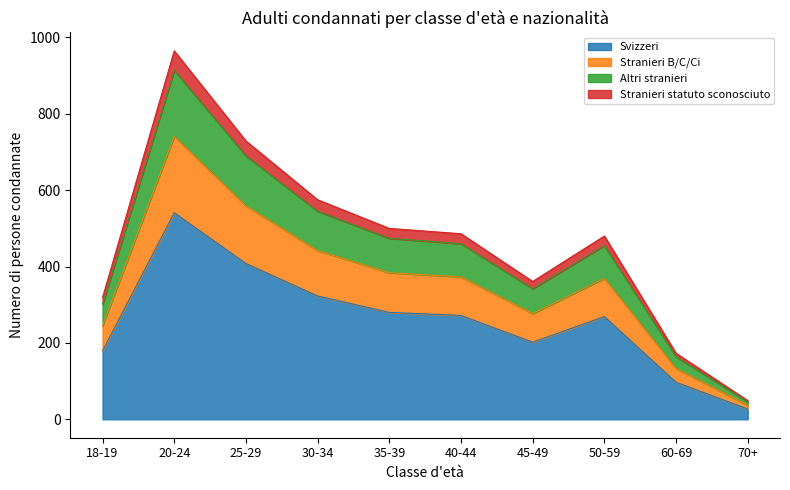

At which category is the sum across all series the highest?

20-24